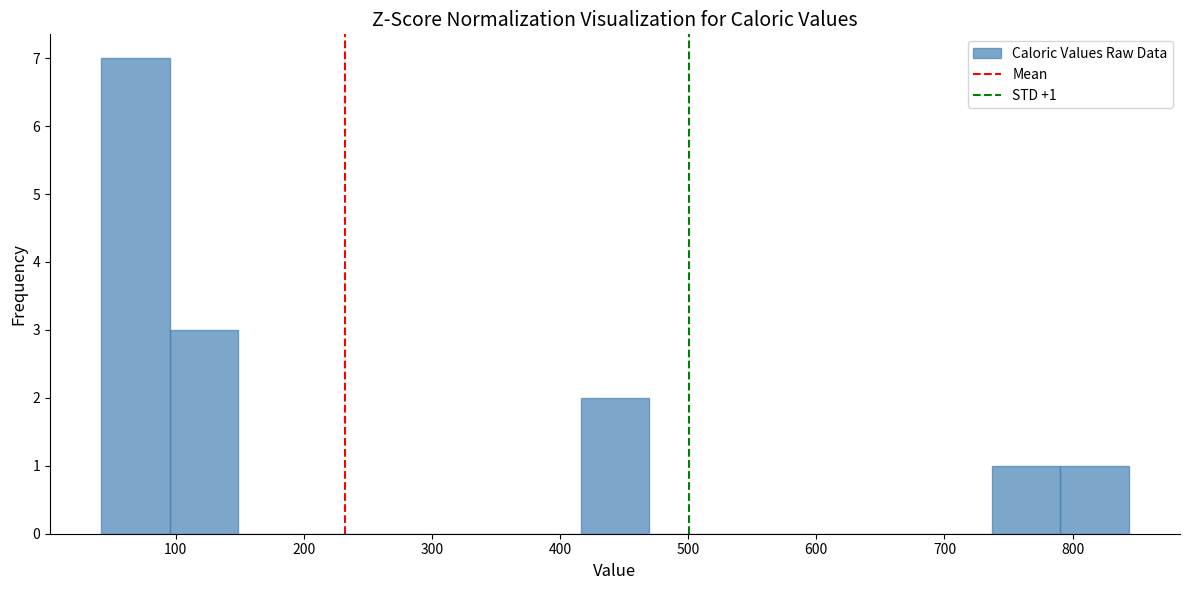

Which range on the x-axis has the tallest bar?

40 to 100